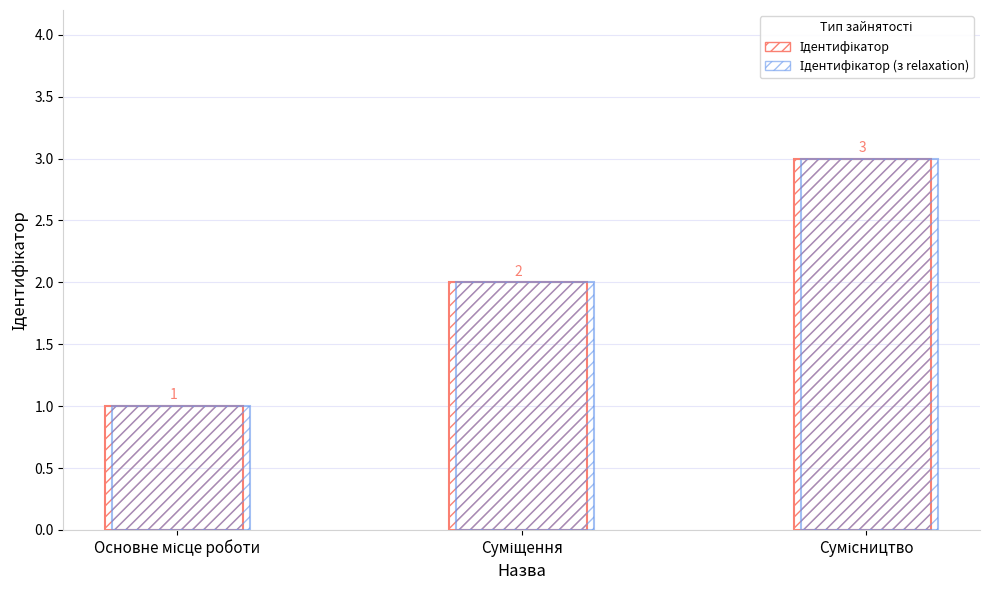

The Ідентифікатор (з relaxation) series shows 3 at Сумісництво. True or false?

True